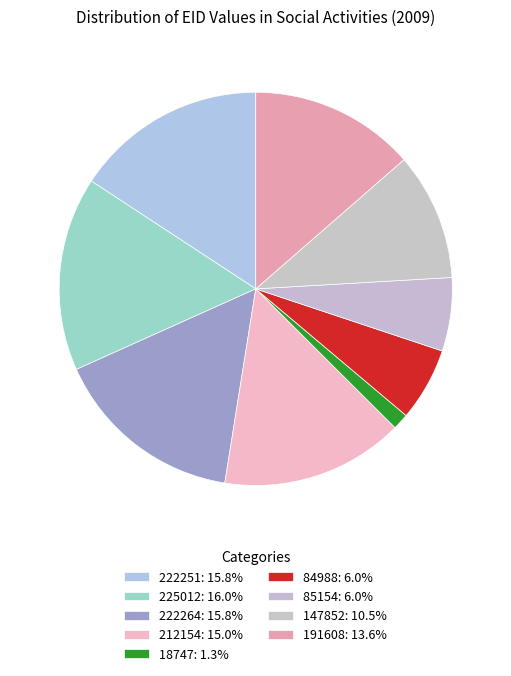

The 147852 slice represents 10% of the pie. True or false?

True